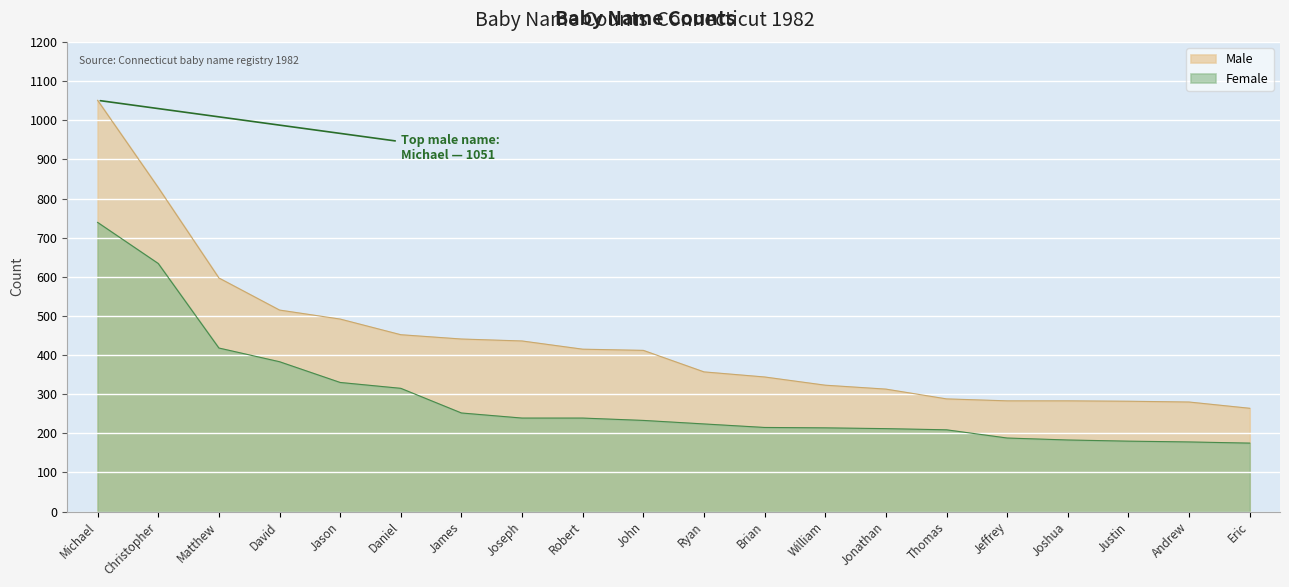

What are all the series names shown in the legend?

Male, Female